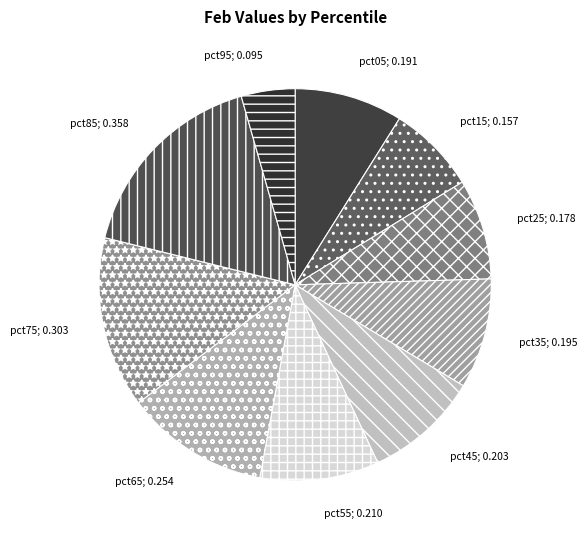

To the nearest percent, what is the difference between the largest and smallest slice percentages?

12%